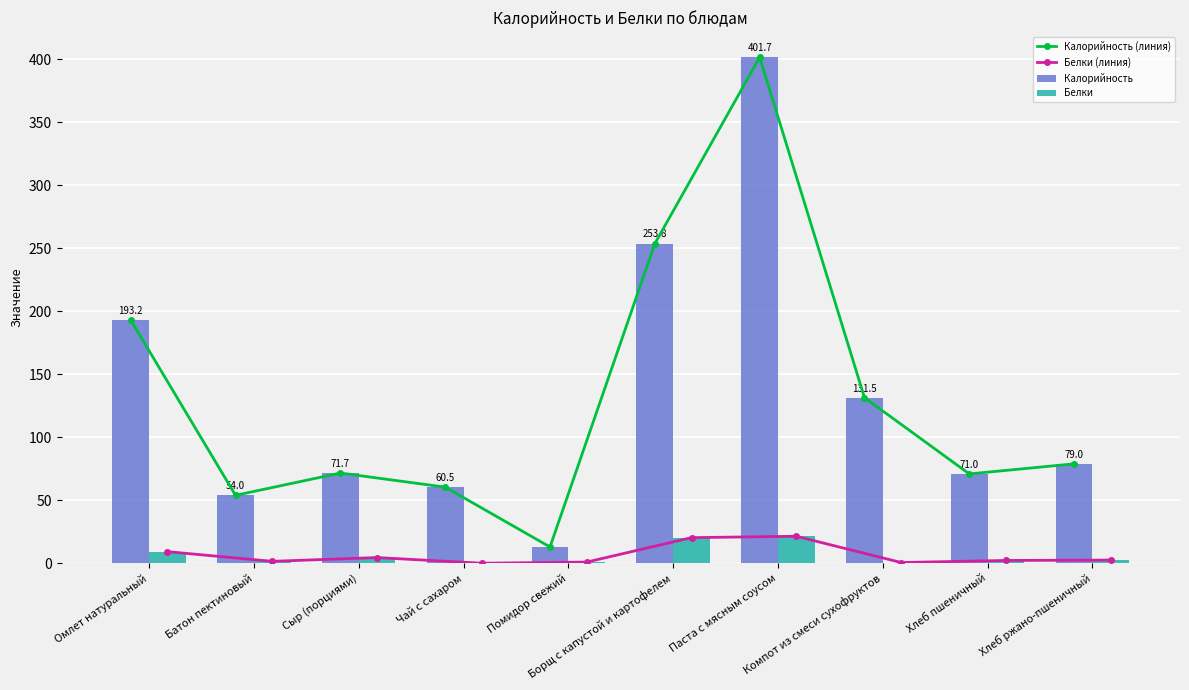

Which category has the lowest value in the Белки series?

Чай с сахаром